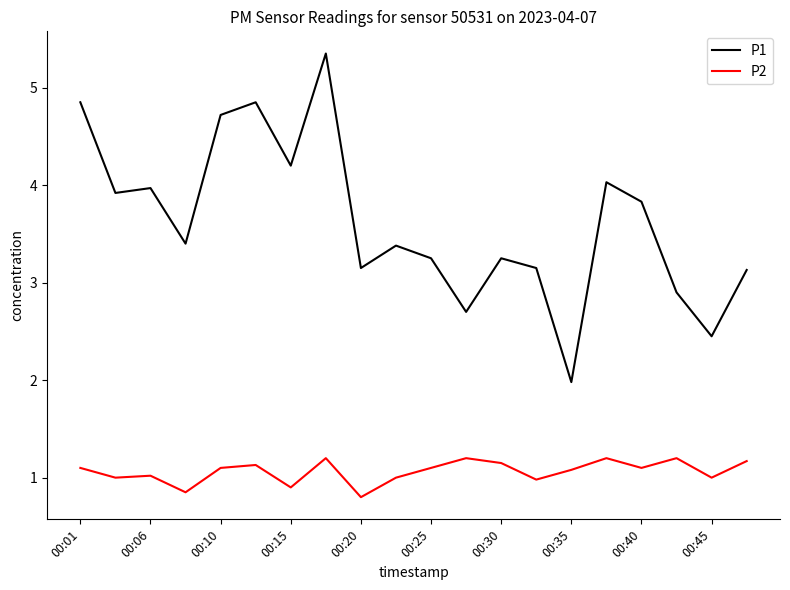

Which series has the largest total across all categories?

P1